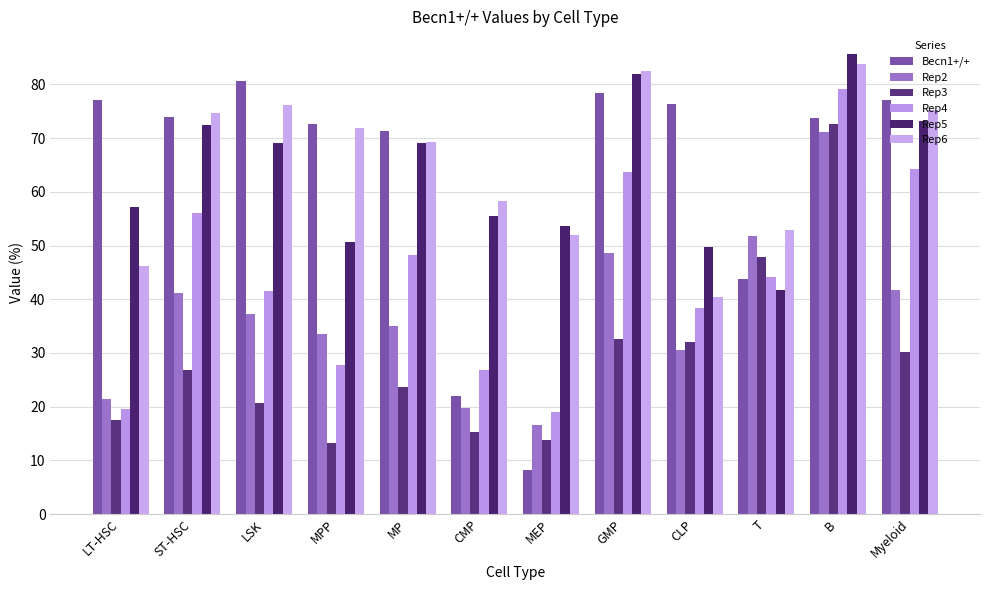

At how many categories does at least one series exceed 31?

12